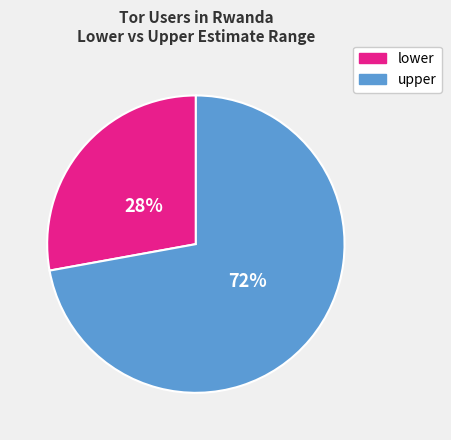

Count the number of slices in the pie.

2